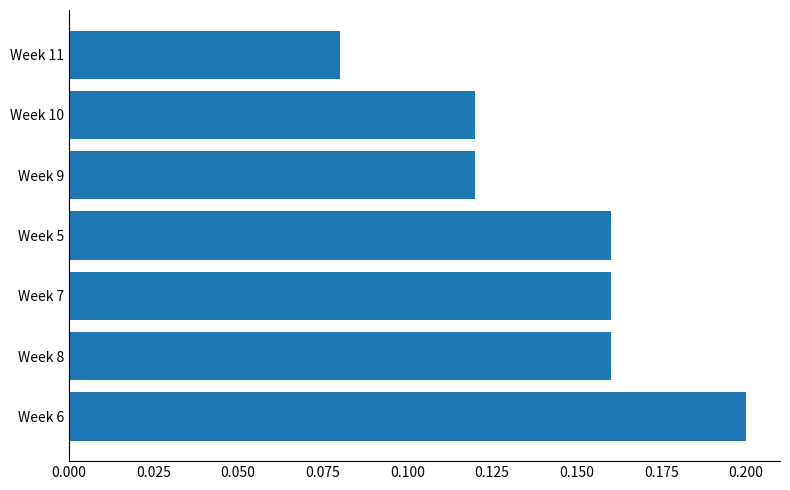

How many values are between 0 and 1?

7